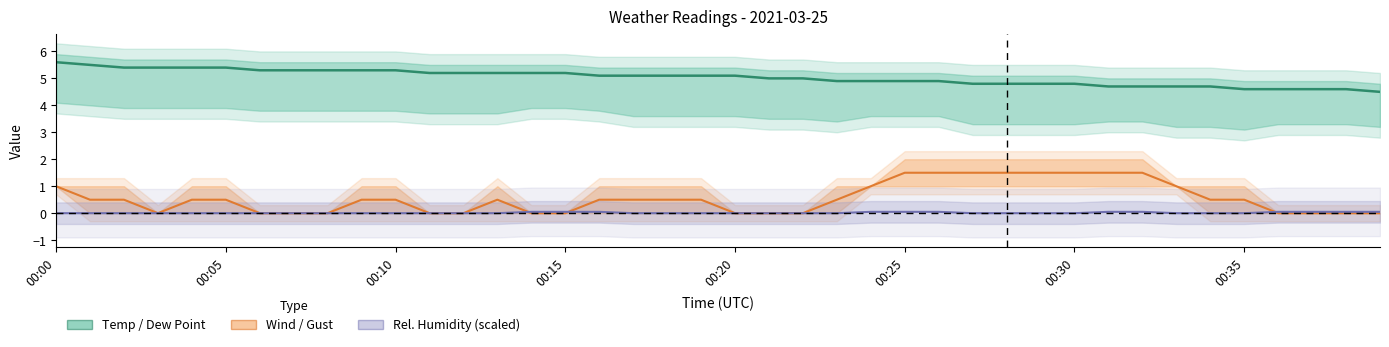

Between 39 and 8, which is larger?

8